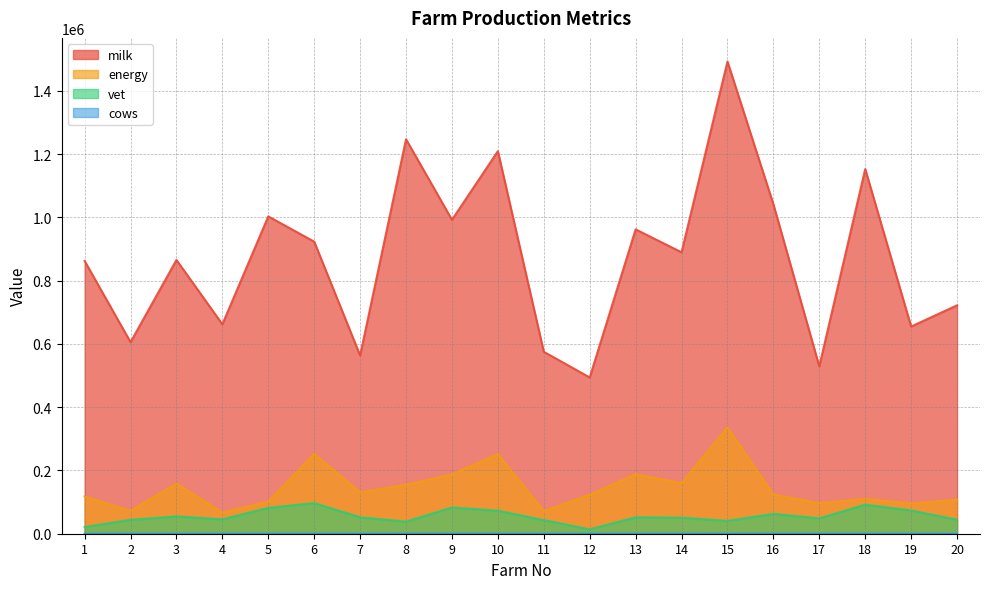

Rank the categories by vet value from highest to lowest.

6, 18, 9, 5, 19, 10, 16, 3, 7, 13, 14, 17, 4, 20, 2, 11, 15, 8, 1, 12